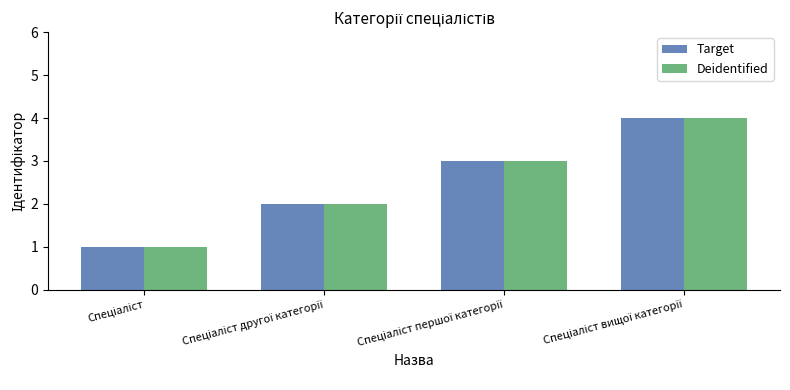

What is the sum of all Deidentified values?

10